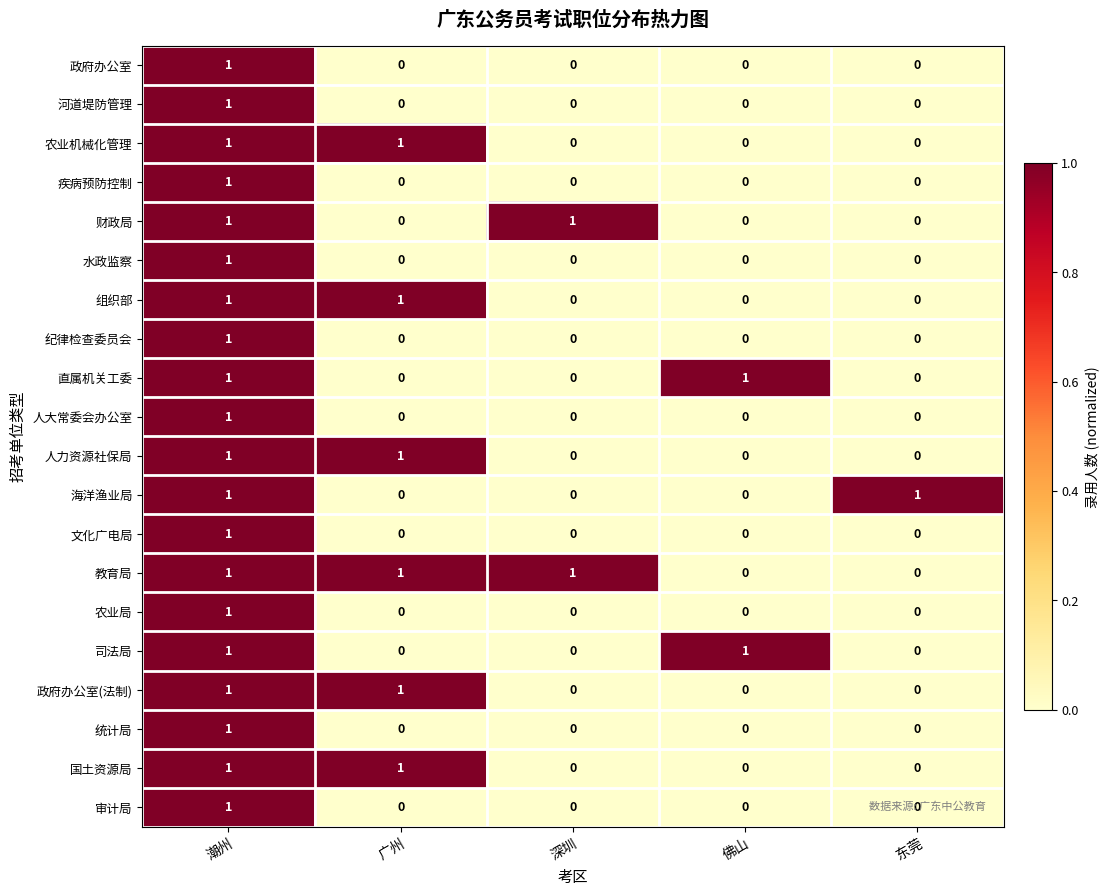

Which series has the largest total across all categories?

教育局